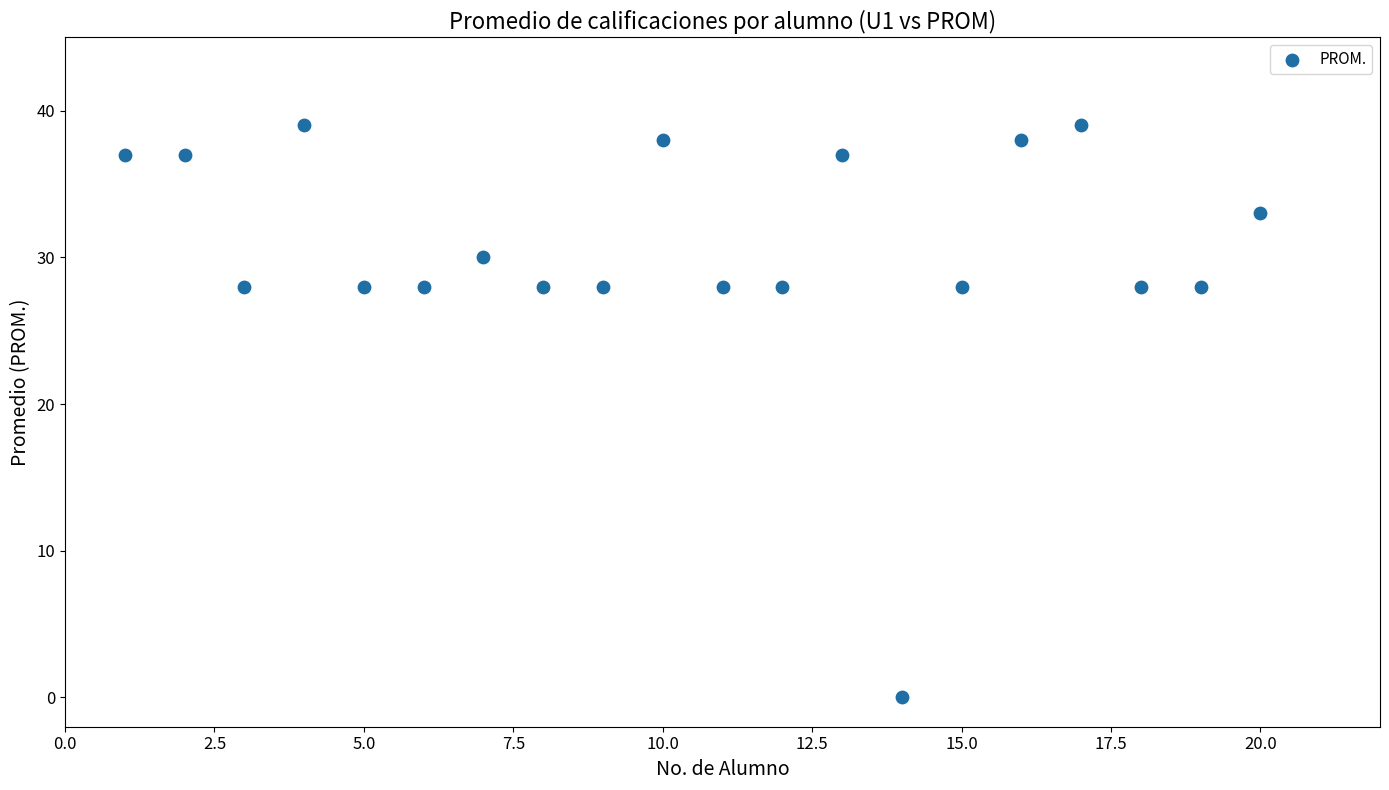

What is the range of Y values (max minus min)?

39